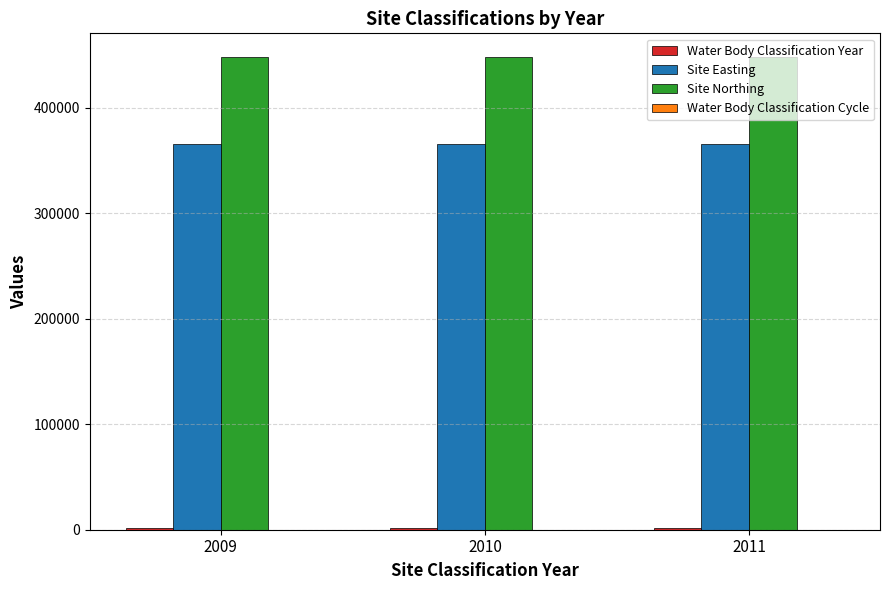

What is the maximum value shown in the chart?

448035